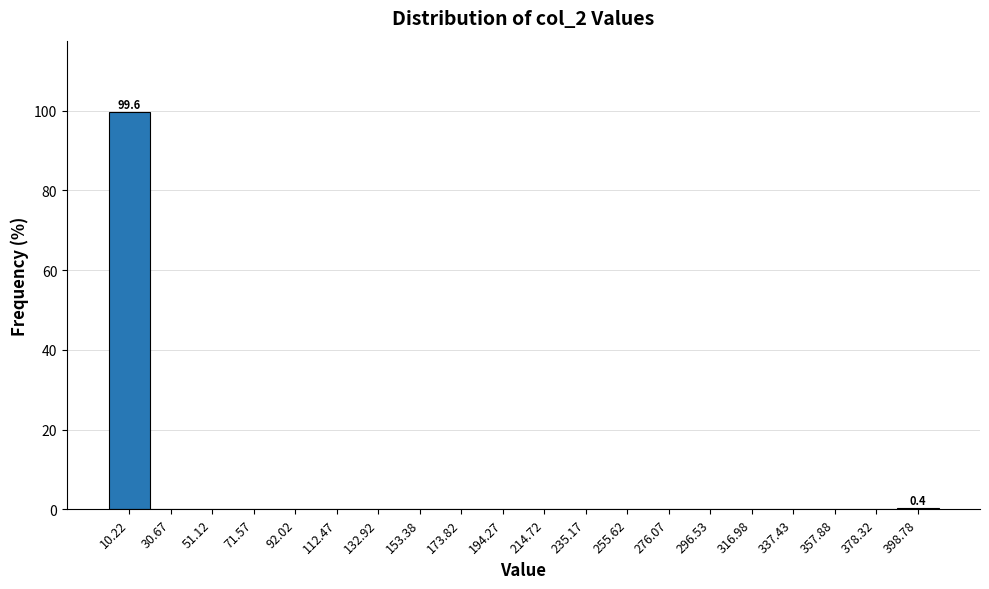

Over which range of the x-axis is the bar tallest?

0 to 20